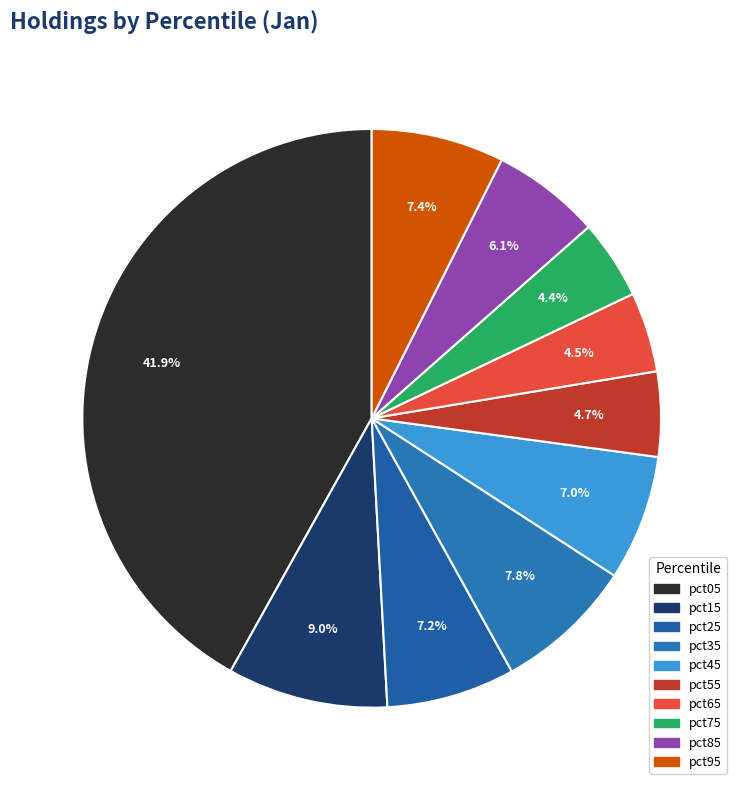

How many segments does this pie chart have?

10